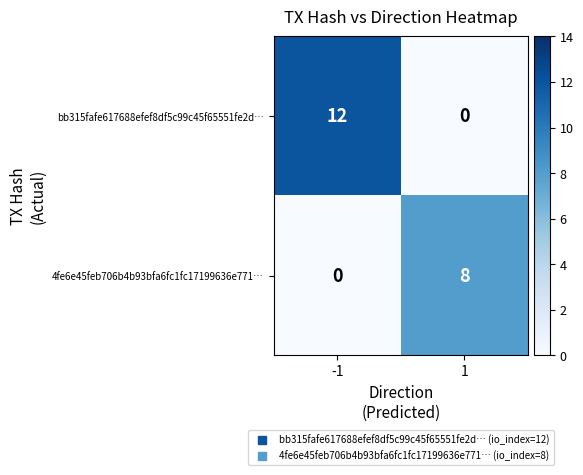

What is the average value of the bb315fafe617688efef8df5c99c45f65551fe2d… series?

6